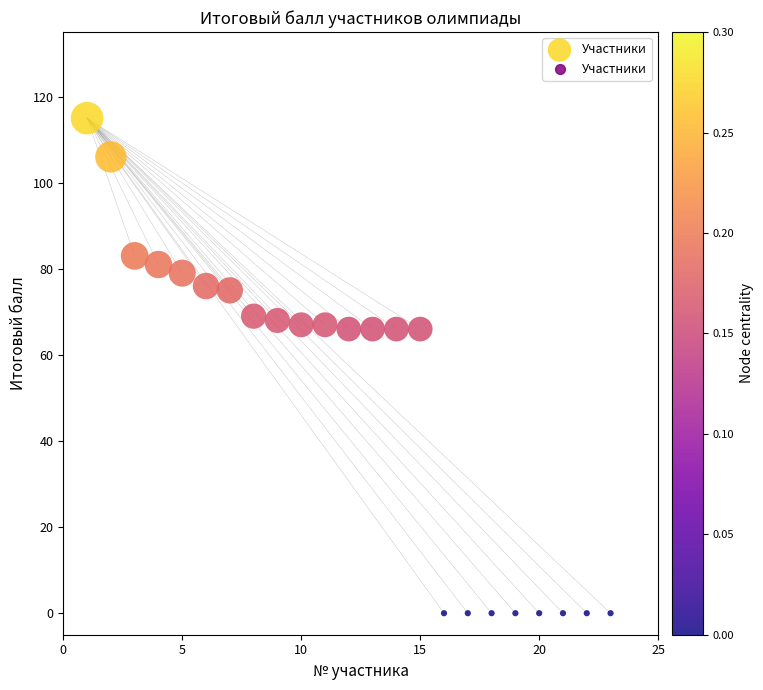

What is the range of X values (max minus min)?

22